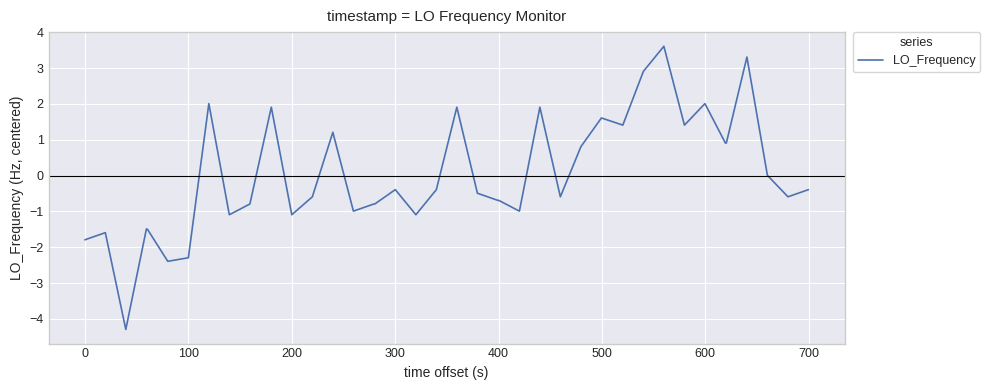

What is the maximum value shown in the chart?

3.6